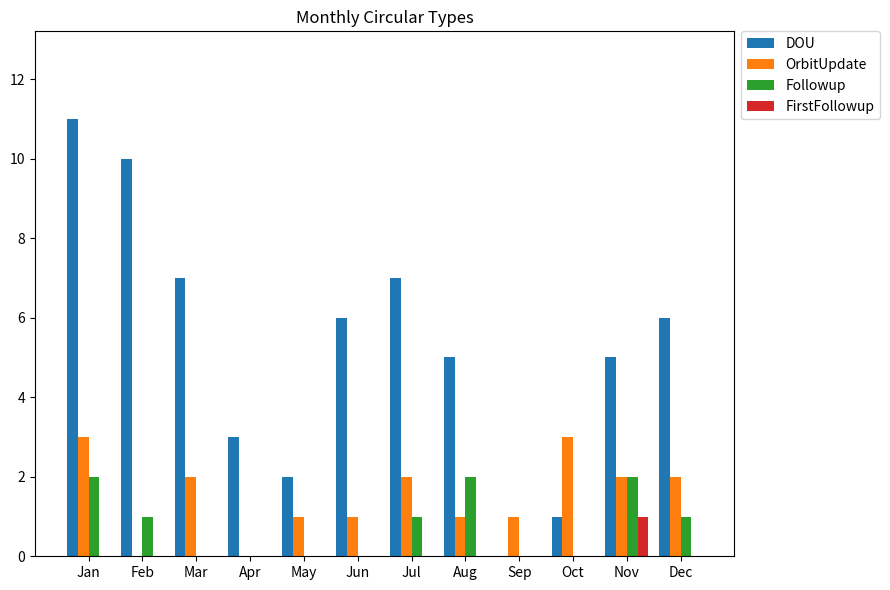

Is it true that DOU equals 11 at Mar?

False